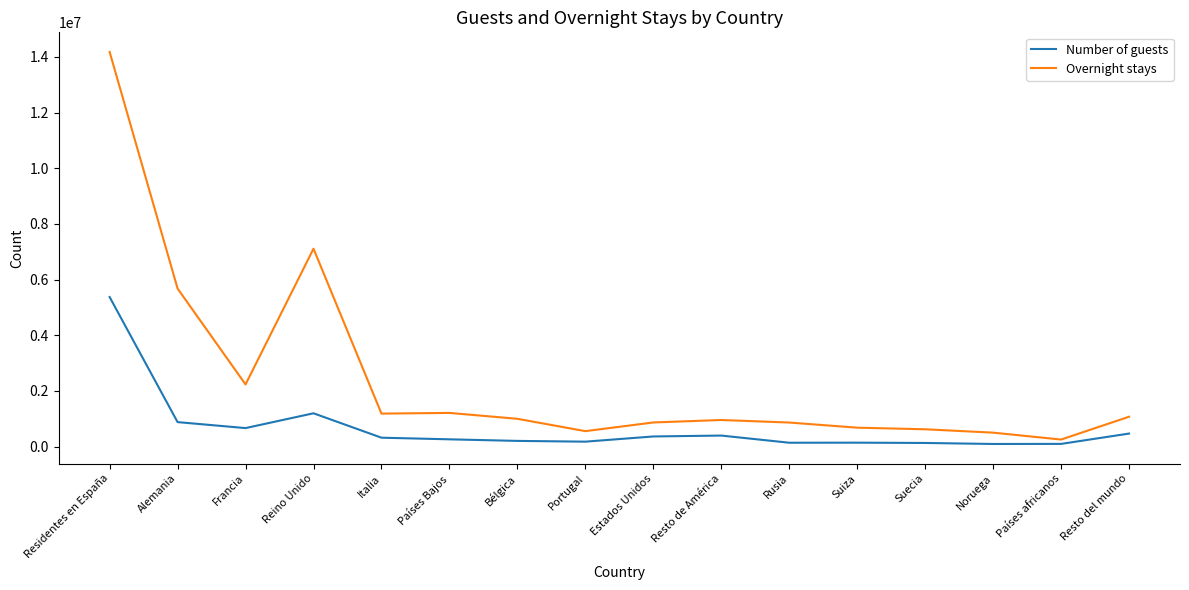

Which series has the largest range (max minus min)?

Overnight stays